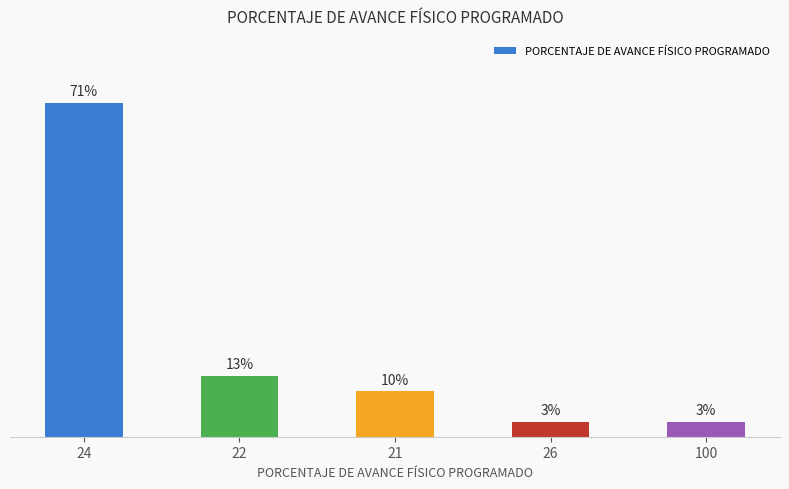

What position from the right is 26?

2